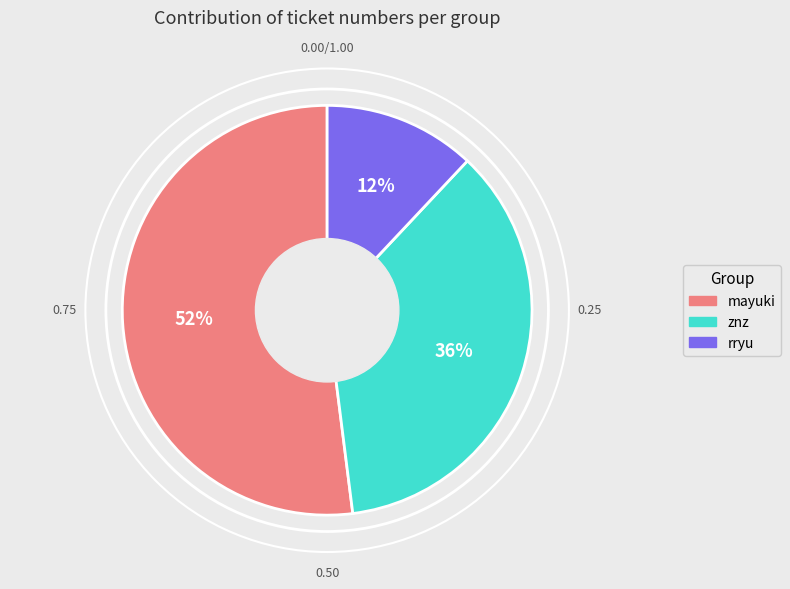

Is the sum of mayuki and rryu greater than half?

Yes